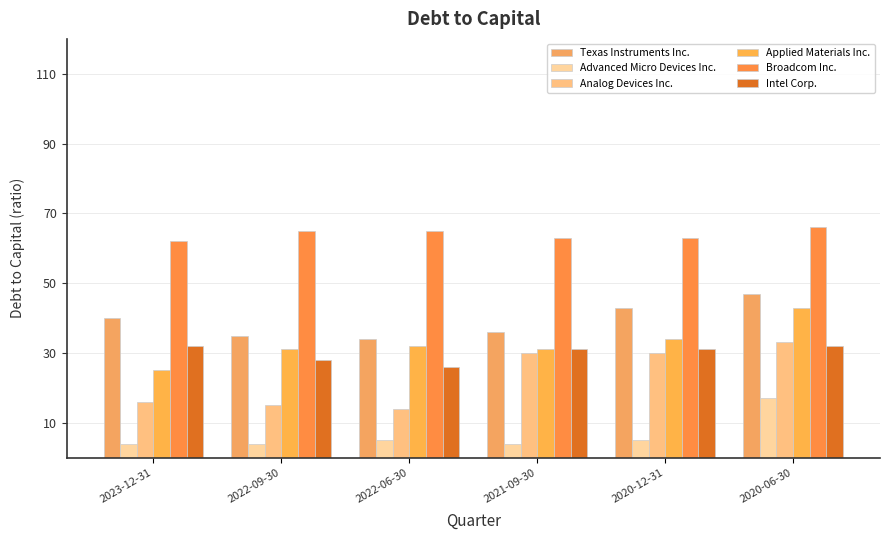

At which label does Intel Corp. reach its minimum?

2022-06-30